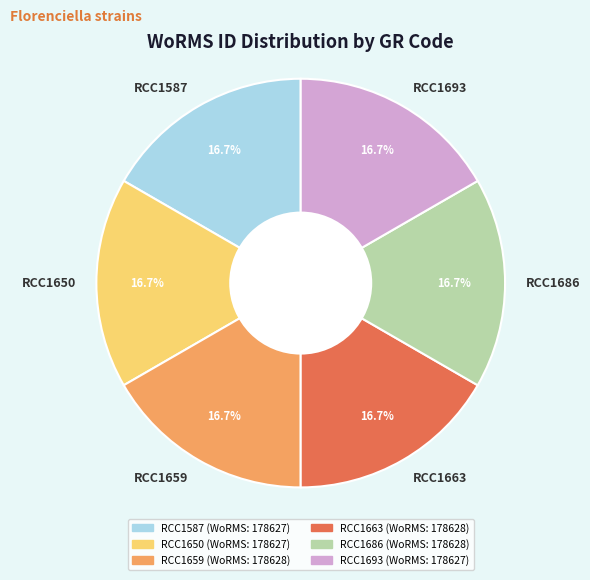

How many slices are in this pie chart?

6